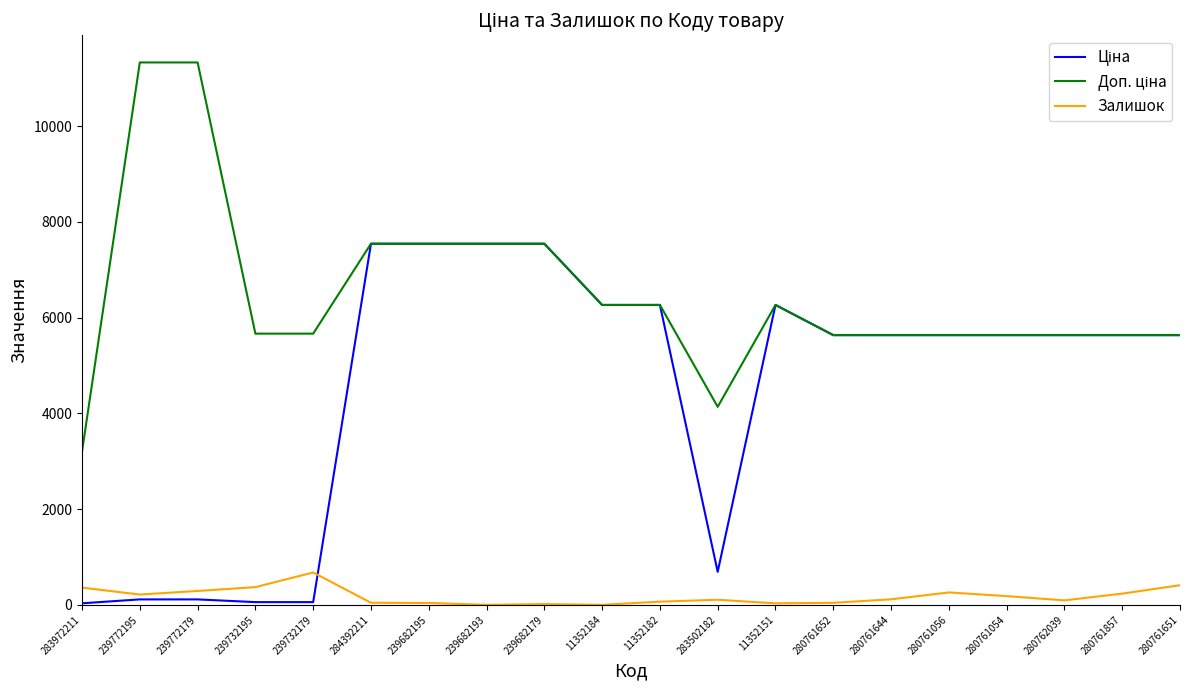

What is the greatest value displayed?

11334.0